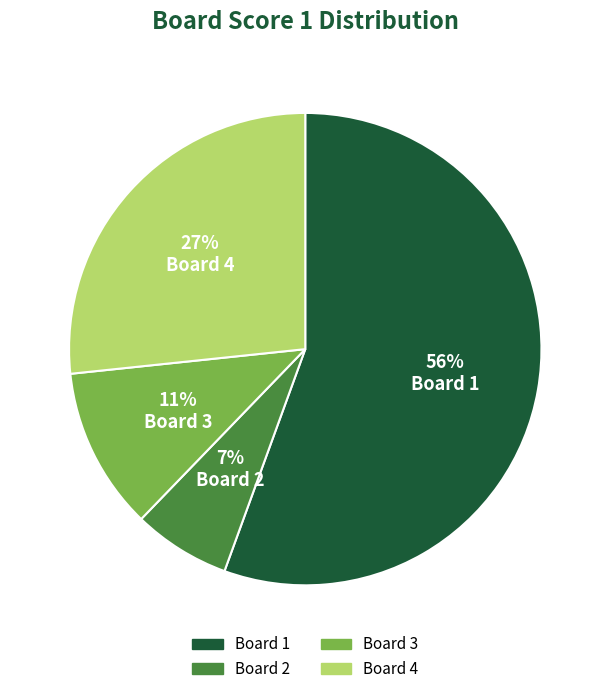

To the nearest percent, what percentage of the pie is Board 2?

7%